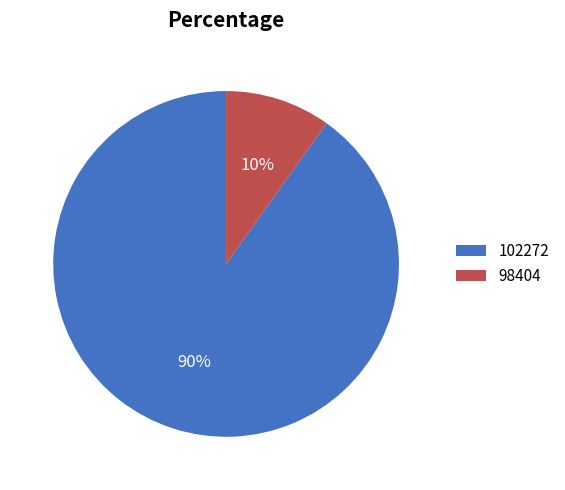

Which slice is the largest?

102272